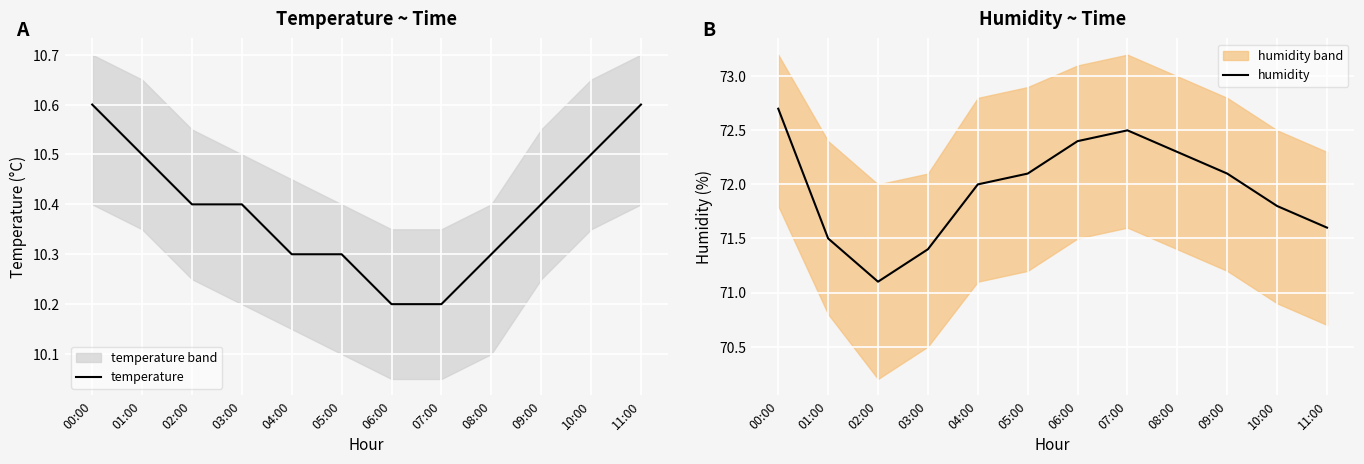

The value of temperature at 10:00 is 18.0. True or false?

False